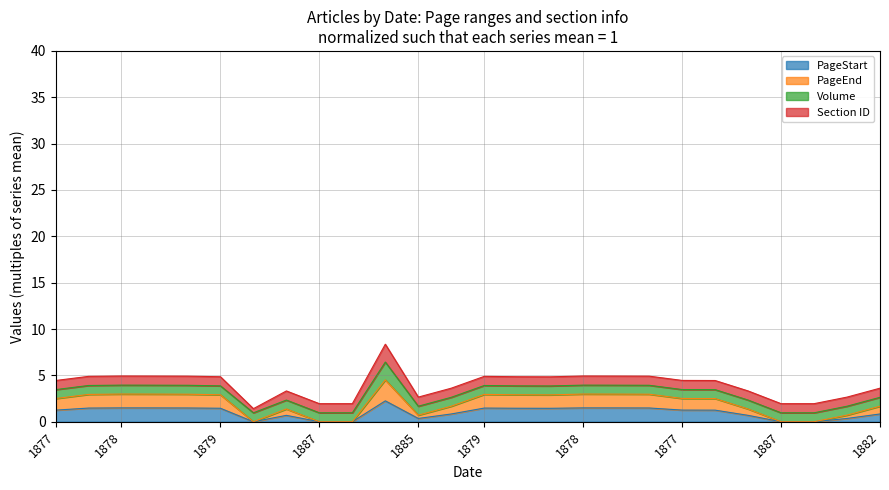

What is the label of the 19th point from the left?

1878